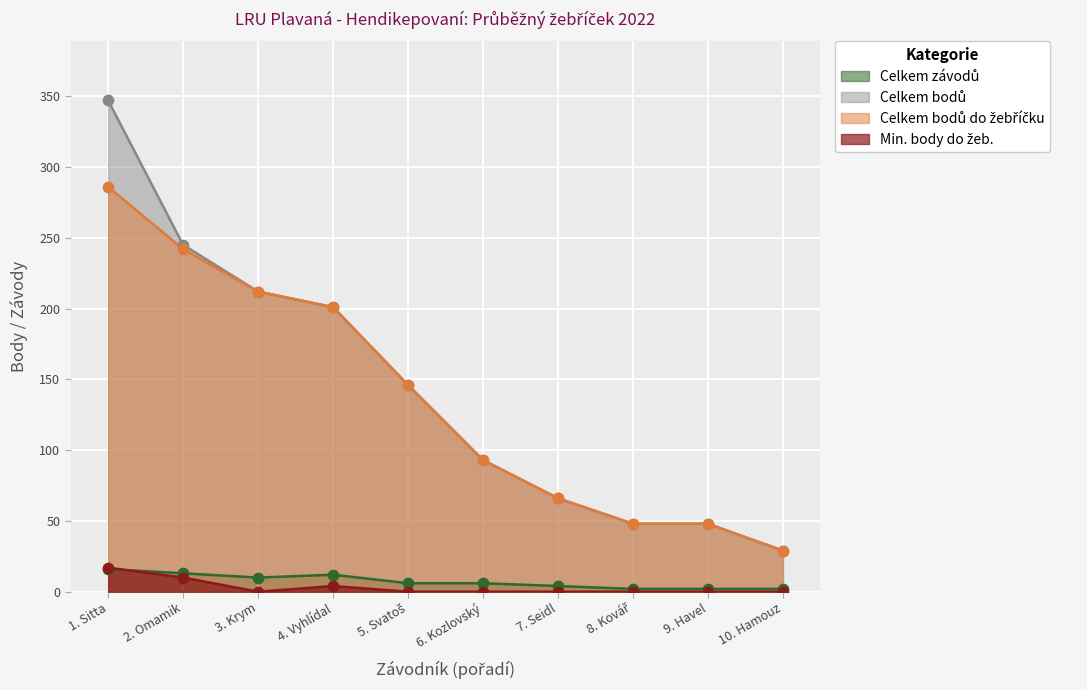

At which category is the sum across all series the highest?

1. Sitta